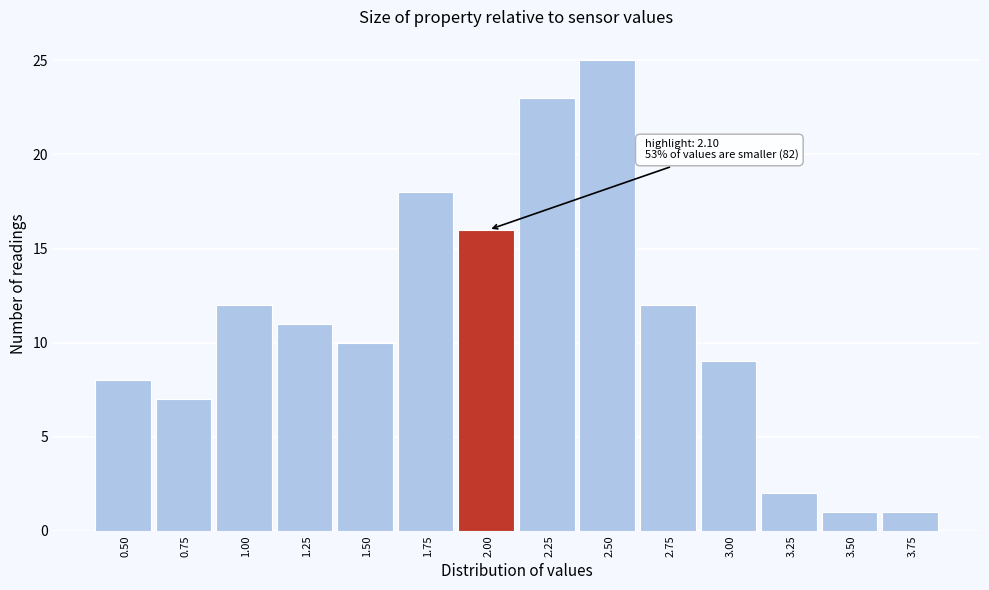

Reading left to right, transcribe all the data shown in this chart.

8	7	12	11	10	18	16	23	25	12	9	2	1	1